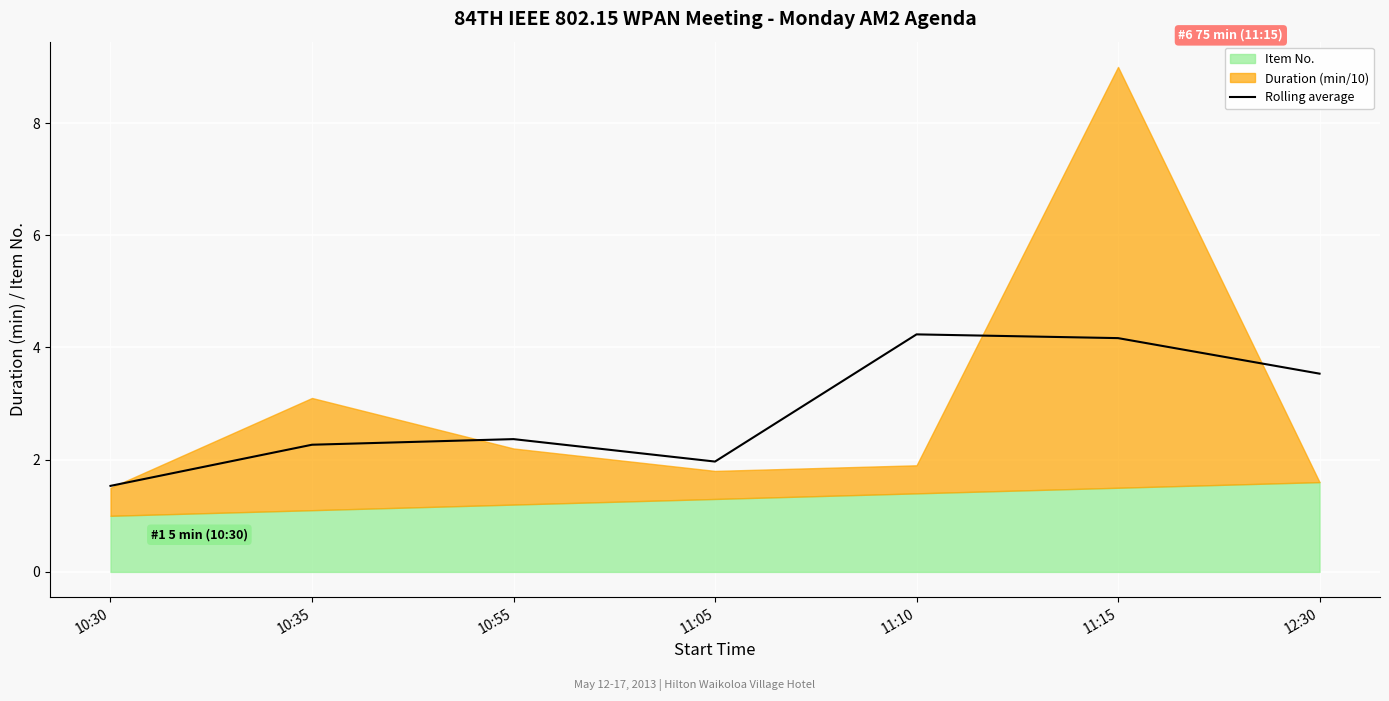

Is it true that Rolling average equals 1.5 at 10:30?

True